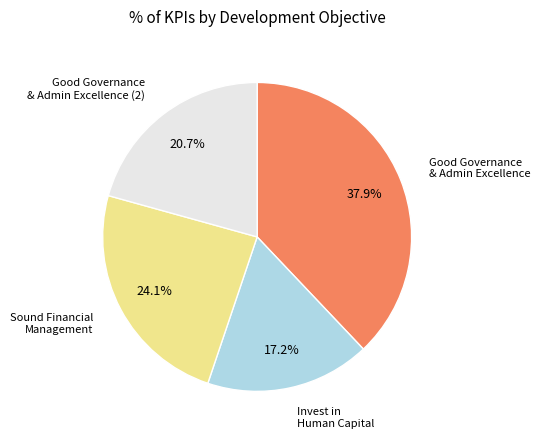

Is there any slice that represents more than half of the pie?

No